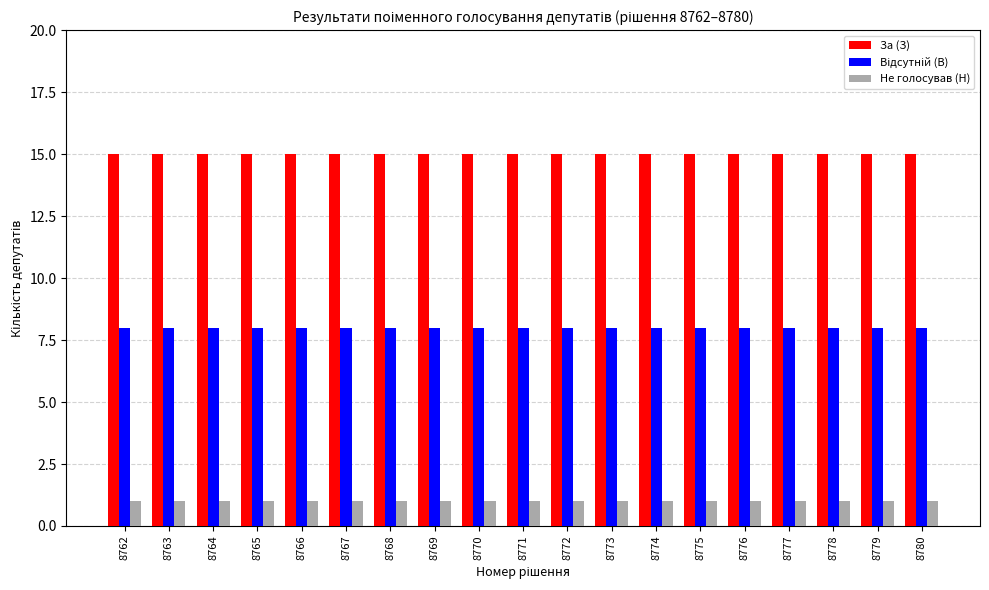

Is it true that Не голосував (Н) equals 0 at 8766?

False